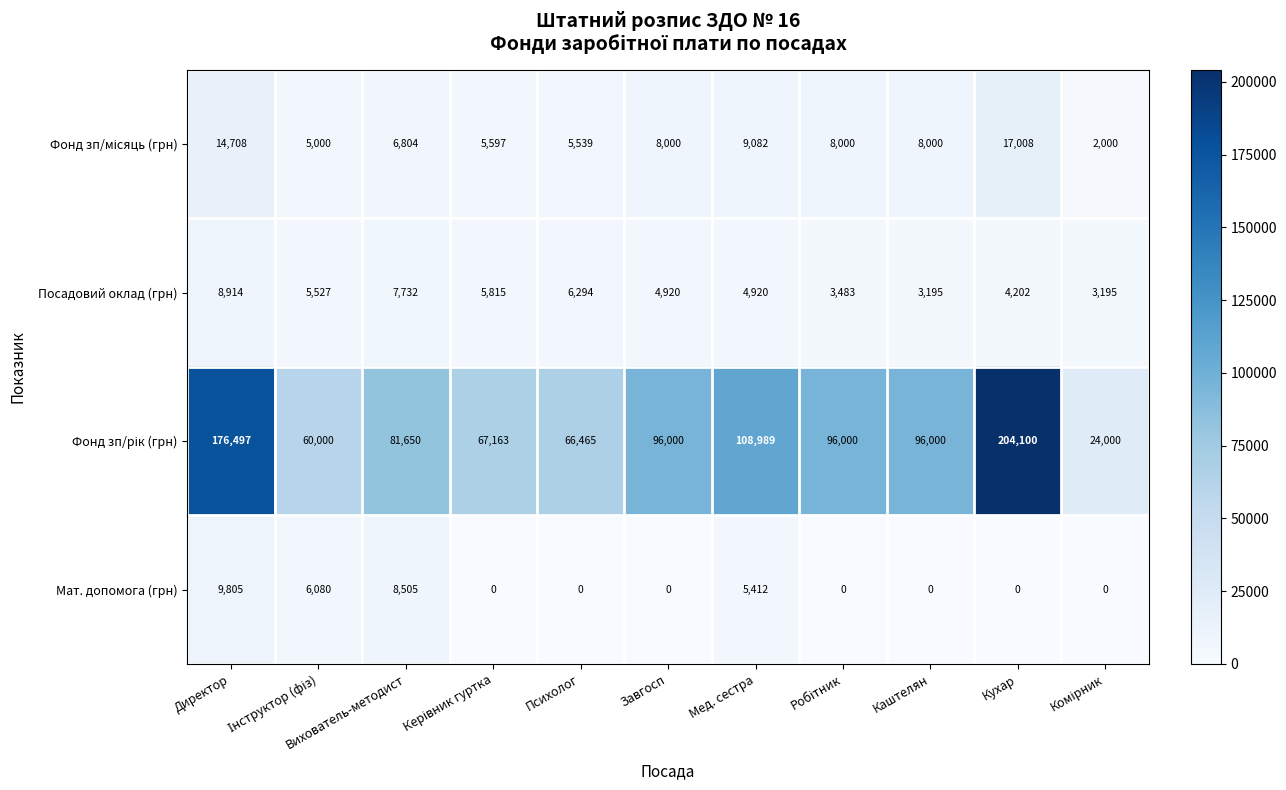

What is the maximum value shown in the chart?

204100